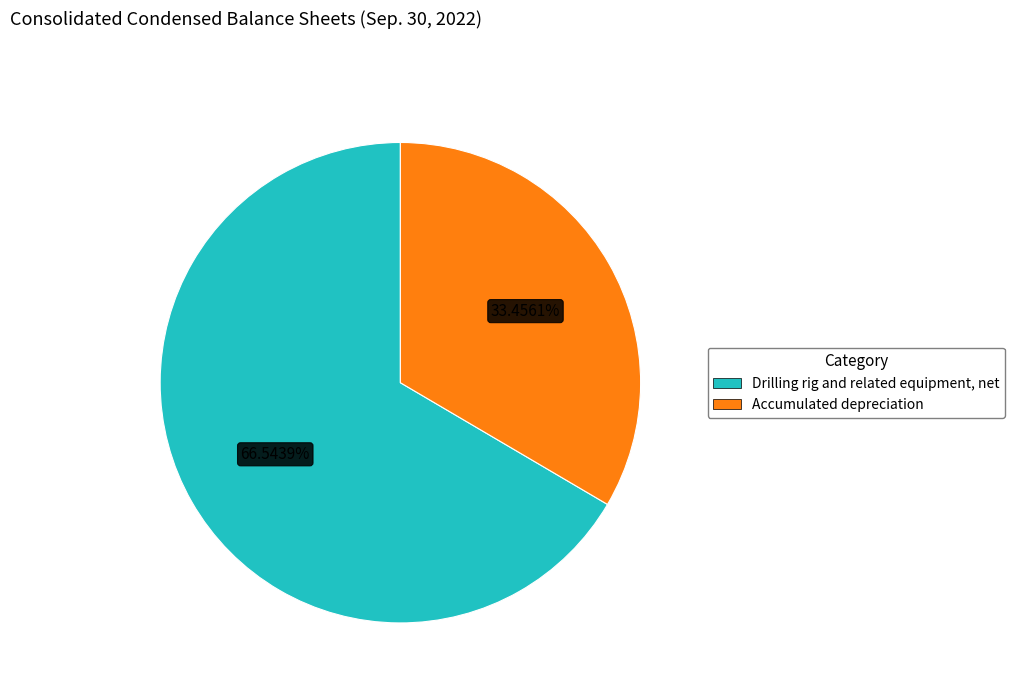

True or false: Drilling rig and related equipment, net accounts for 53% of the total.

False